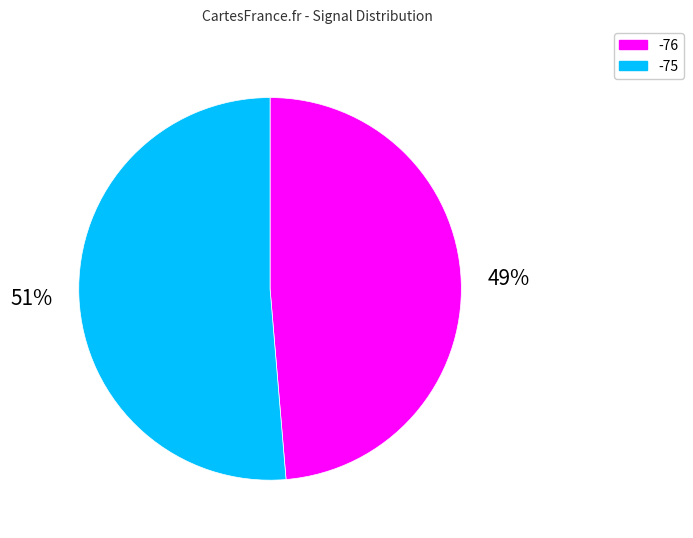

Count the number of slices in the pie.

2